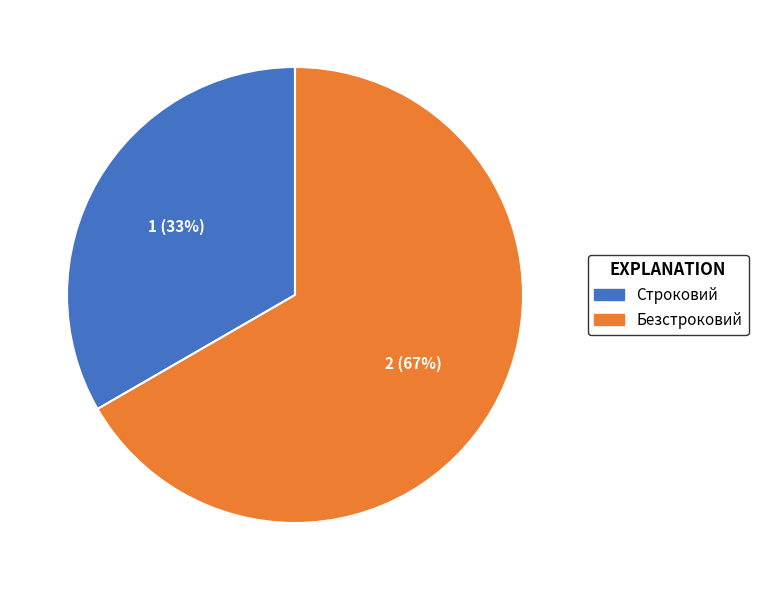

Which has a higher value, Строковий or Безстроковий?

Безстроковий